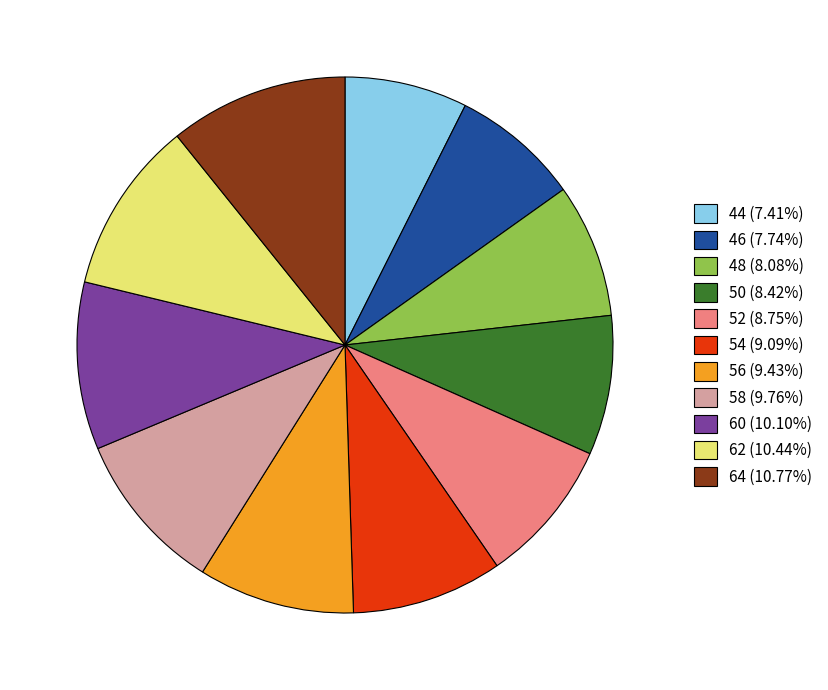

Is it true that 46 is 22% of the pie?

False